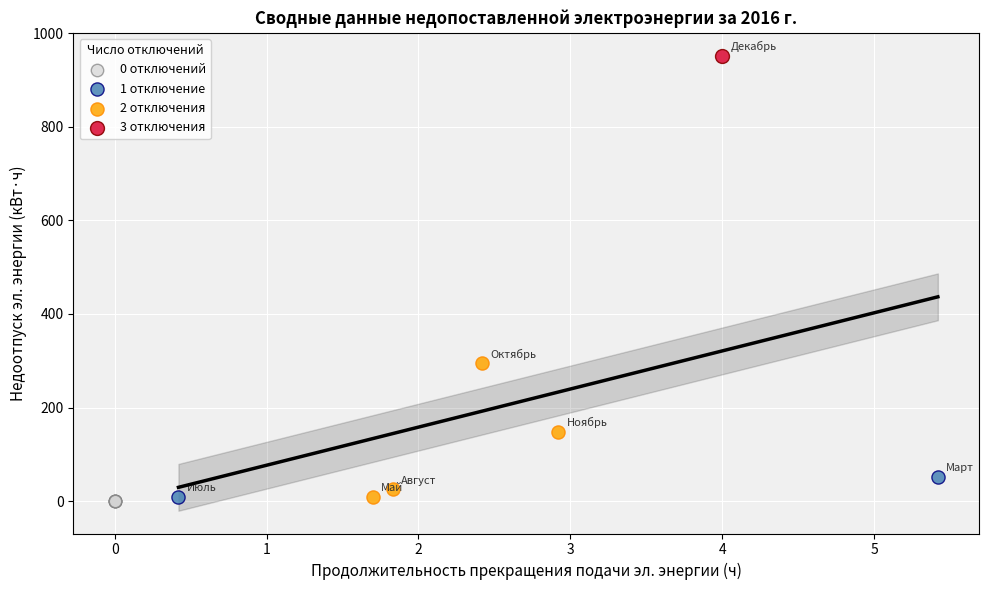

What are all the series names shown in the legend?

0 отключений, 1 отключение, 2 отключения, 3 отключения